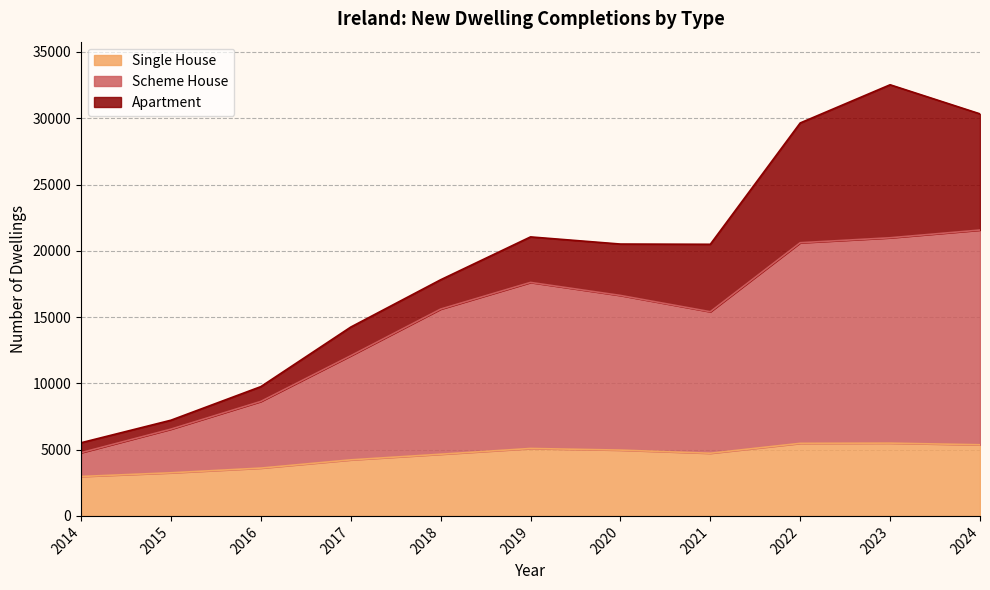

True or false: Scheme House has a value of 29849 at 2022.

False